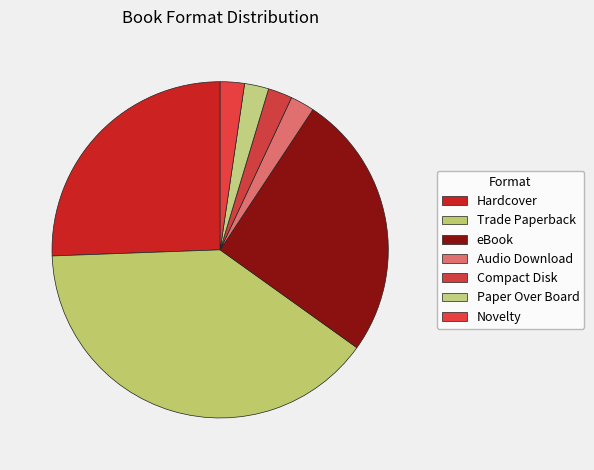

Combined, do Paper Over Board and Hardcover account for over 50%?

No